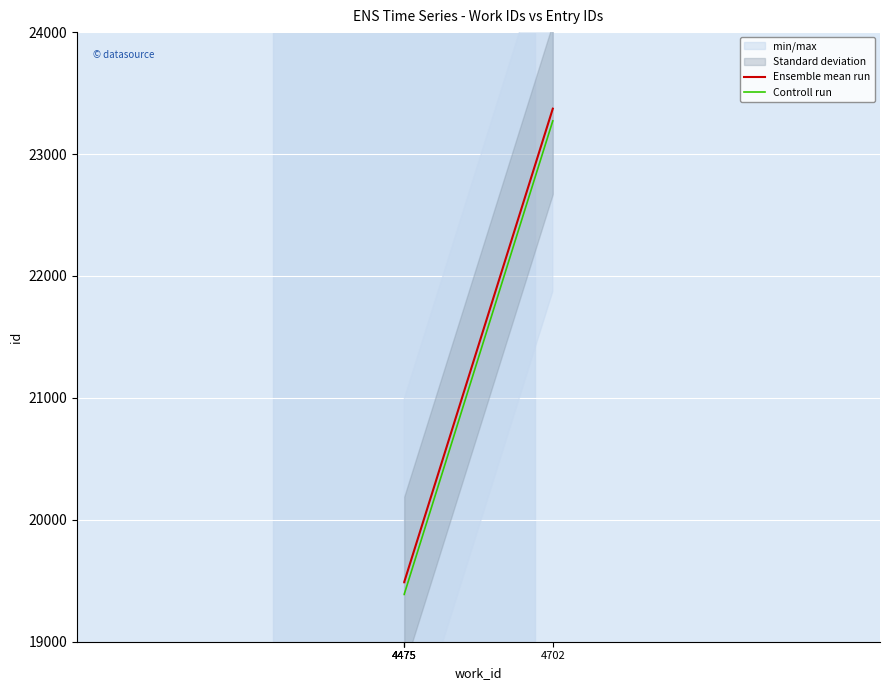

True or false: Ensemble mean run and Controll run intersect in this chart.

False